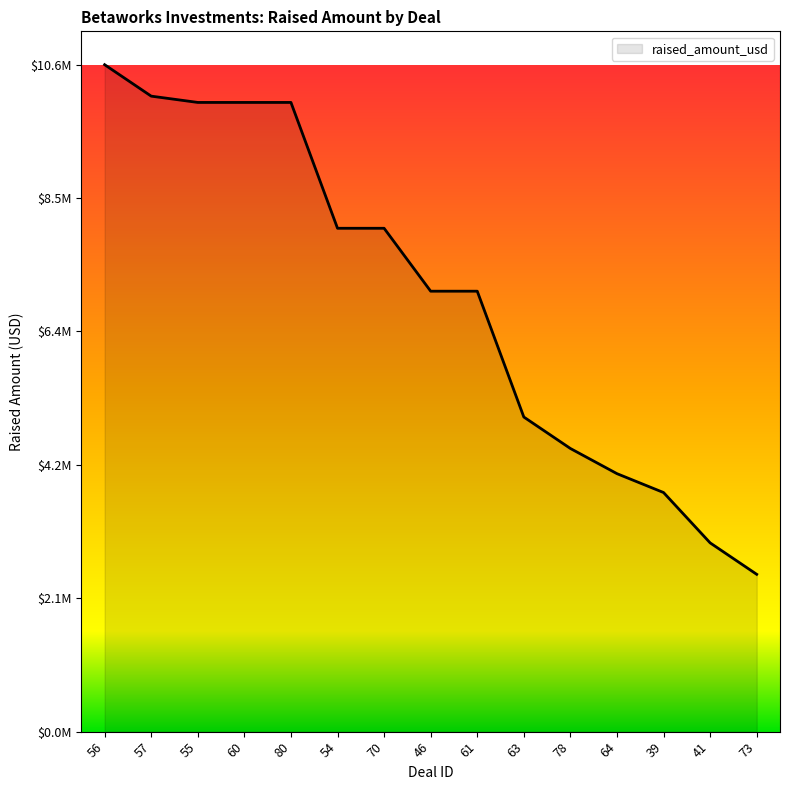

Does the chart have visible grid lines?

No